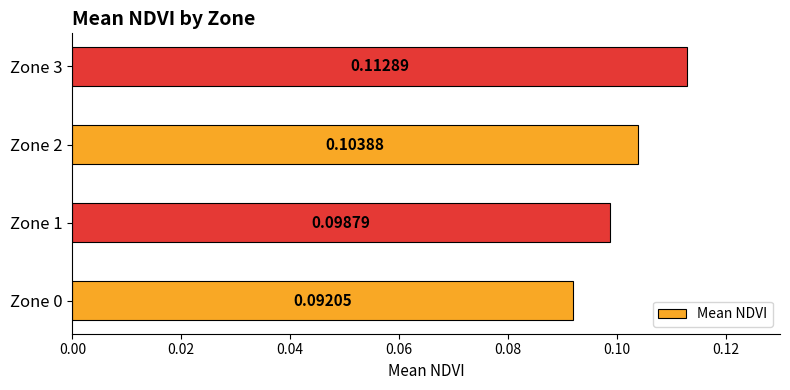

Which category has the highest value across all series?

Zone 3